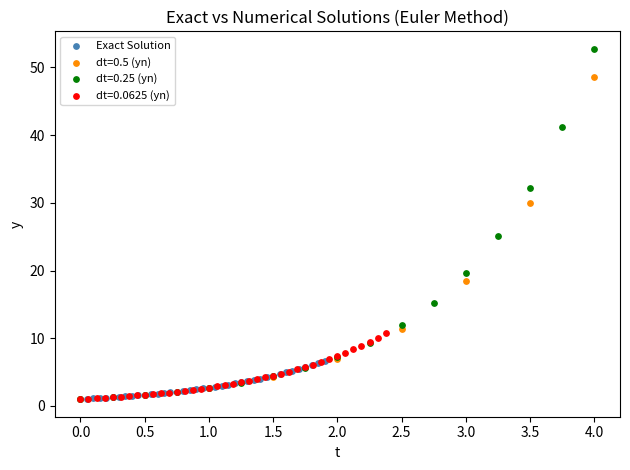

Which series reaches the maximum Y coordinate?

dt=0.25 (yn)